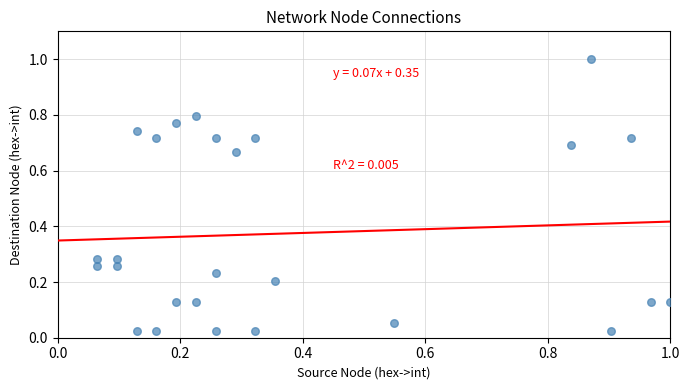

What is the range of X values (max minus min)?

0.9